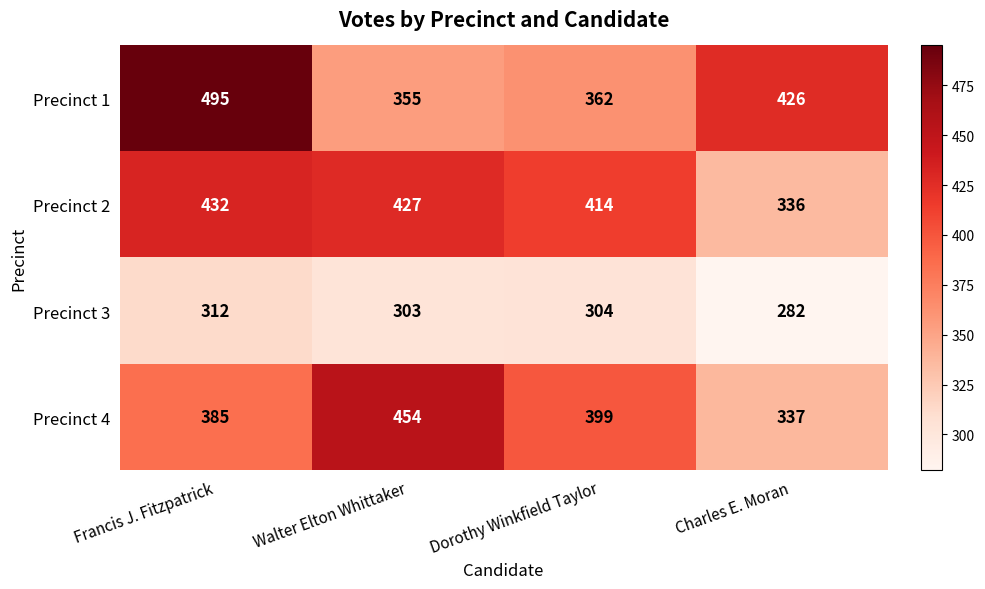

Reading left to right, list all the values displayed in this chart.

Precinct 1: 495	355	362	426
Precinct 2: 432	427	414	336
Precinct 3: 312	303	304	282
Precinct 4: 385	454	399	337